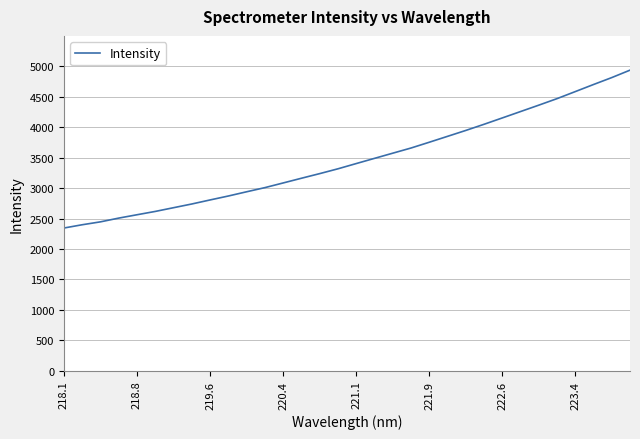

What is the maximum value shown in the chart?

4937.4